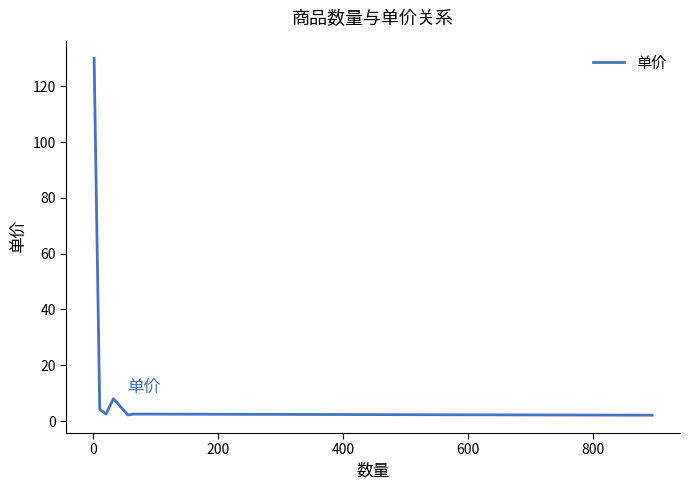

What is the difference between the maximum and minimum values?

127.9